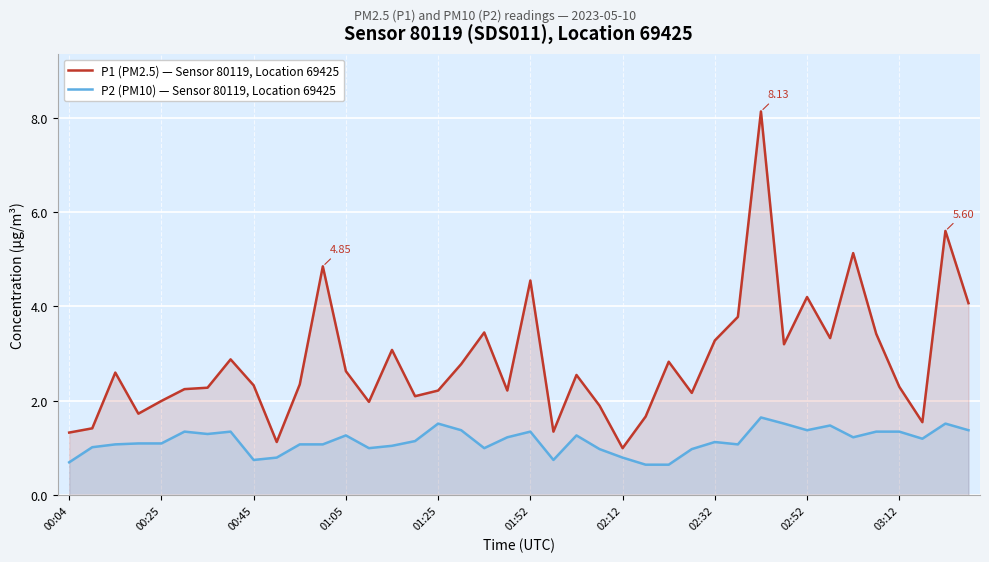

What is the highest value of the P1 (PM2.5) — Sensor 80119, Location 69425 series?

8.1